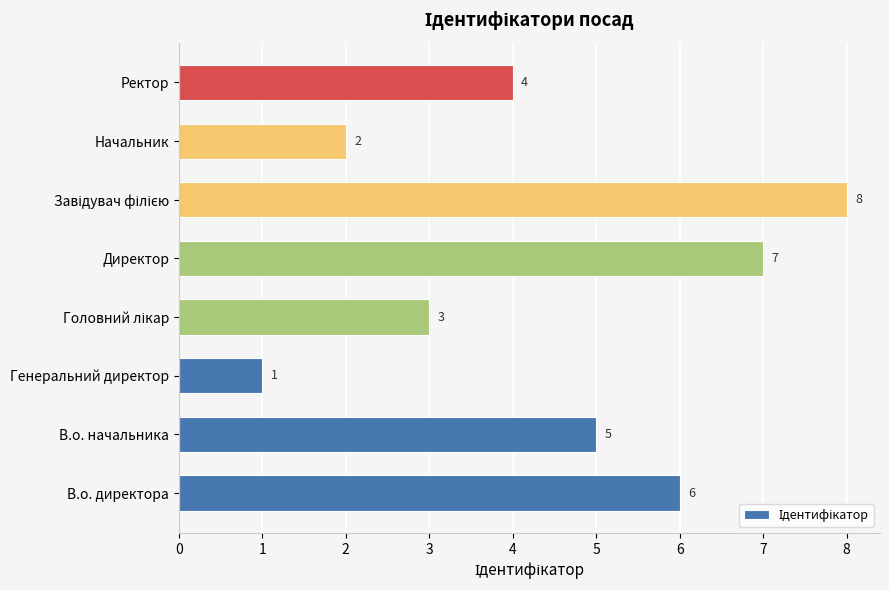

How many data points does each series have?

8